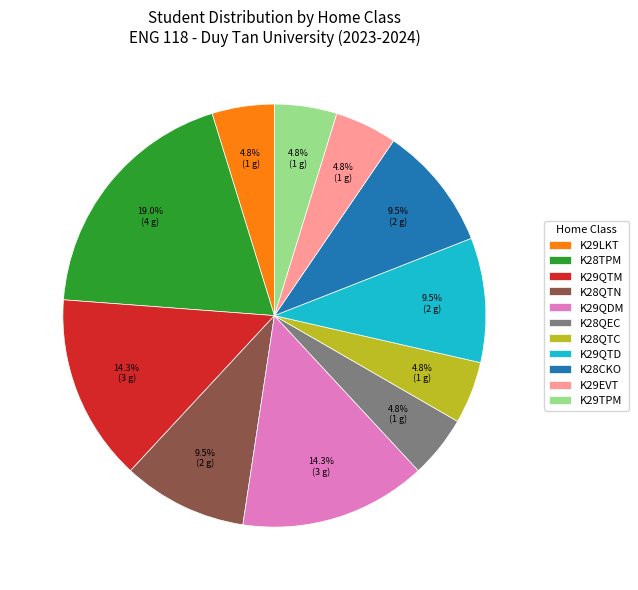

Is it true that K29EVT is 13% of the pie?

False